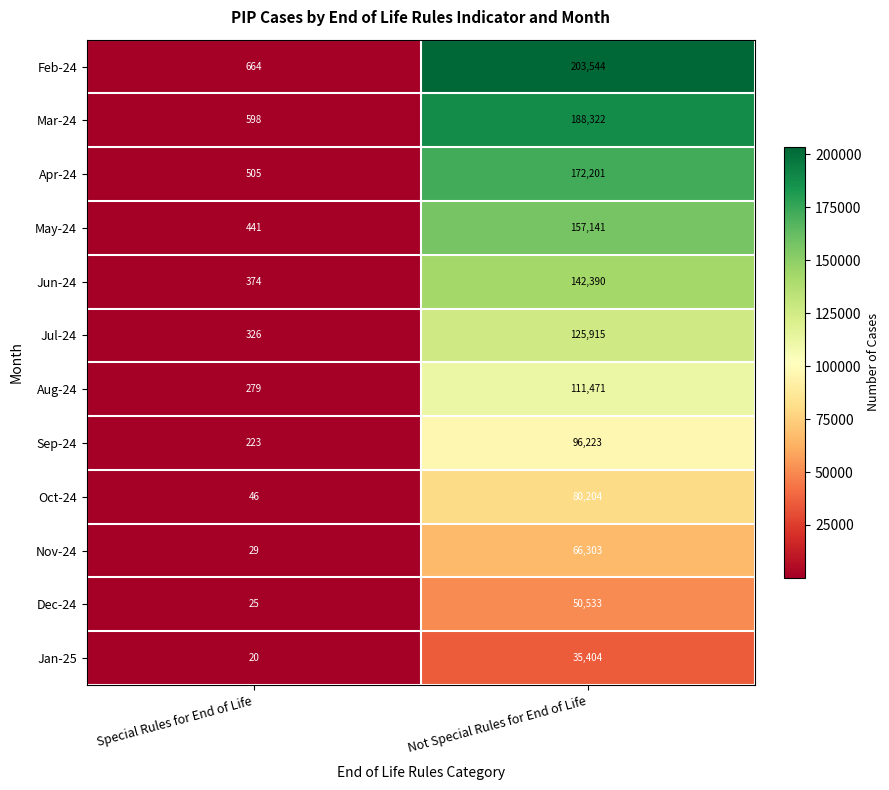

Which series has the largest total across all categories?

Feb-24